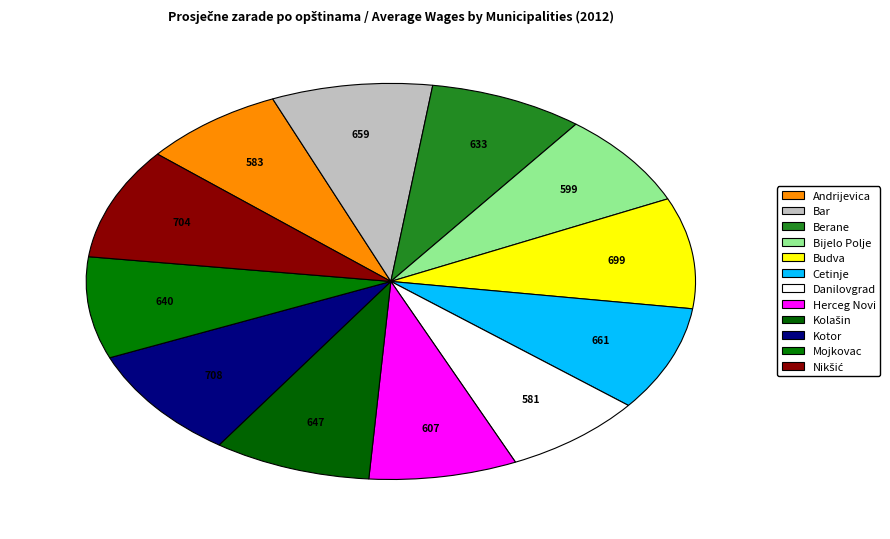

To the nearest percent, what is the difference between the largest and smallest slice percentages?

2%